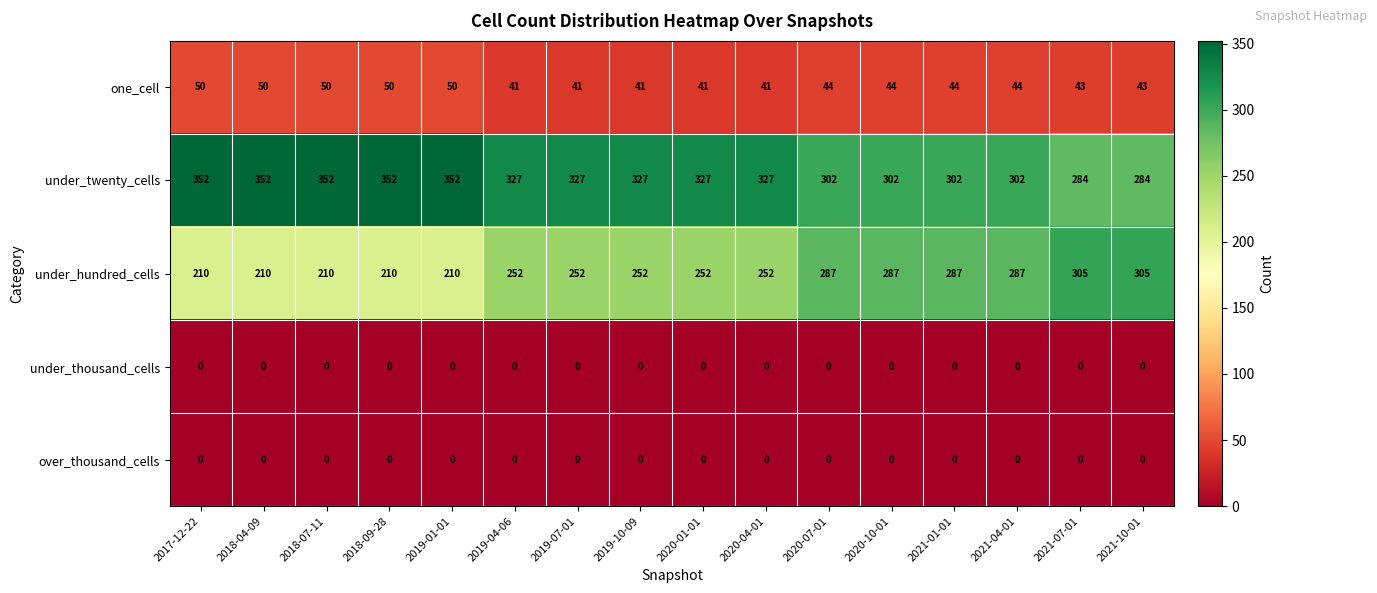

At how many categories does at least one series exceed 224?

16